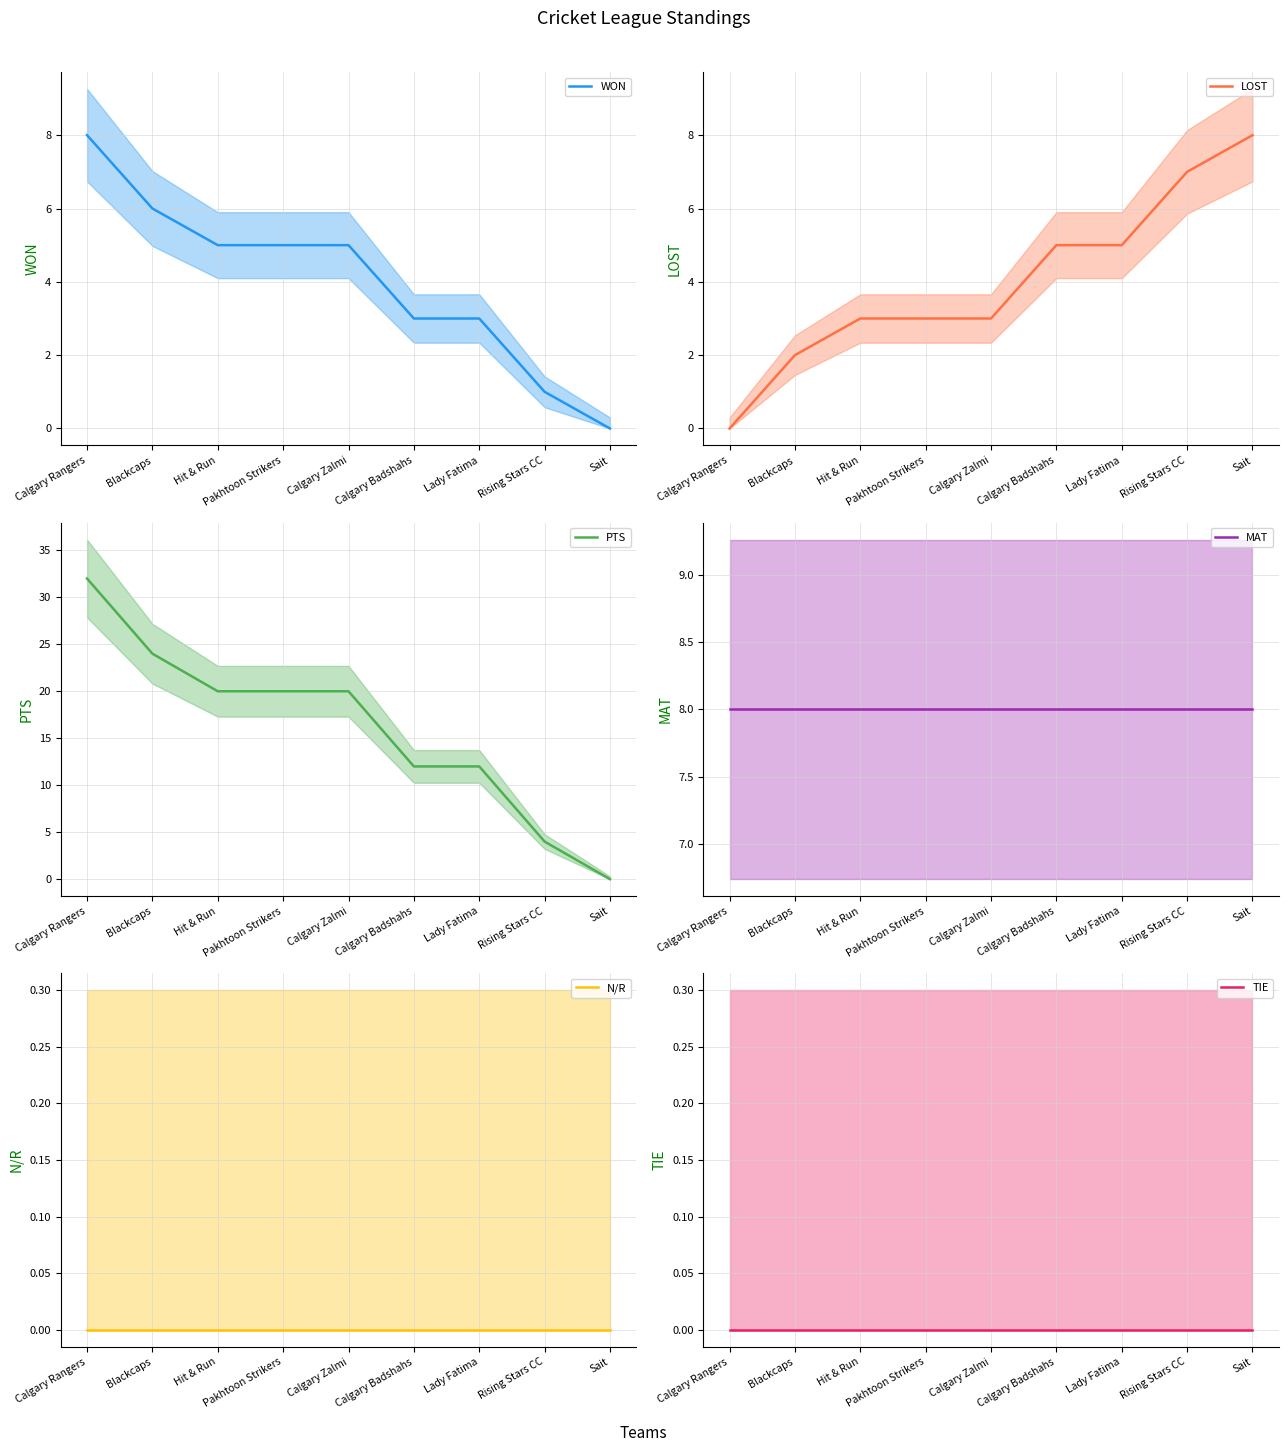

What is the sum of all MAT values?

72